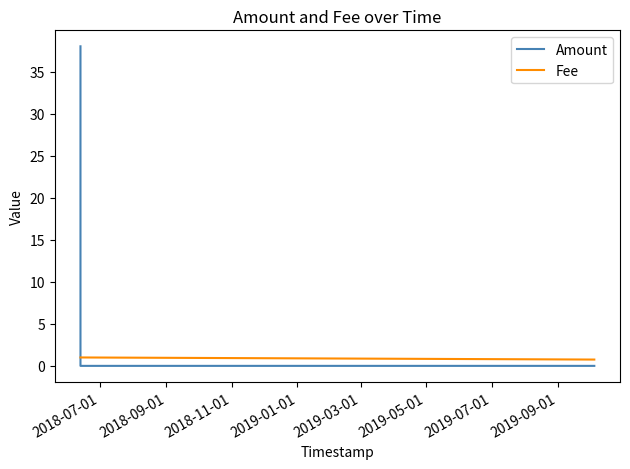

Rank the series by their average value, from lowest to highest.

Fee, Amount